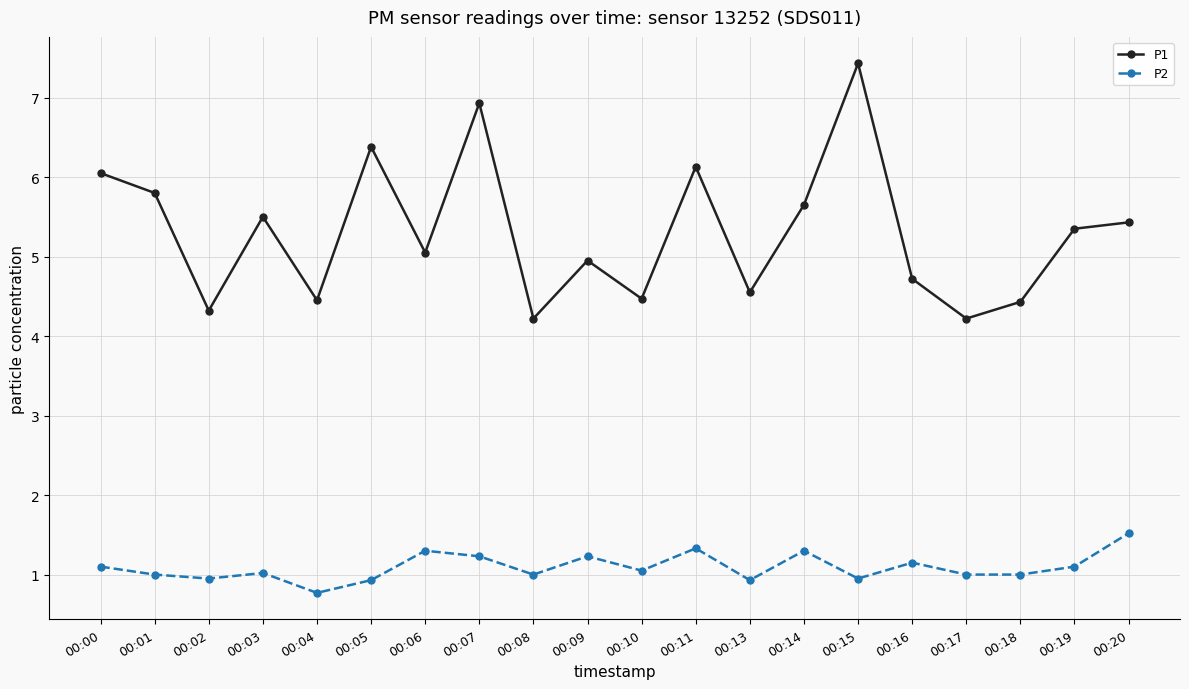

True or false: P1 and P2 intersect in this chart.

False